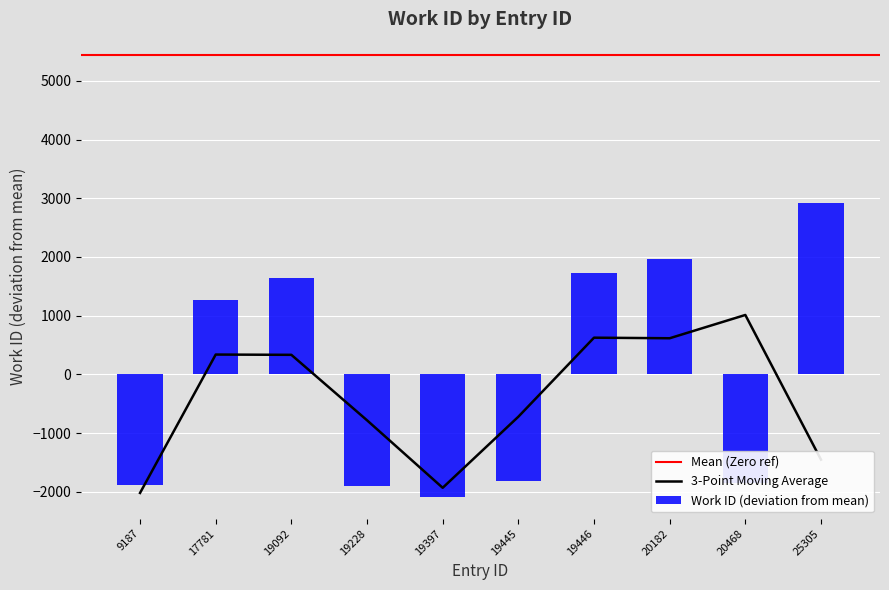

Does the chart contain any negative values?

Yes